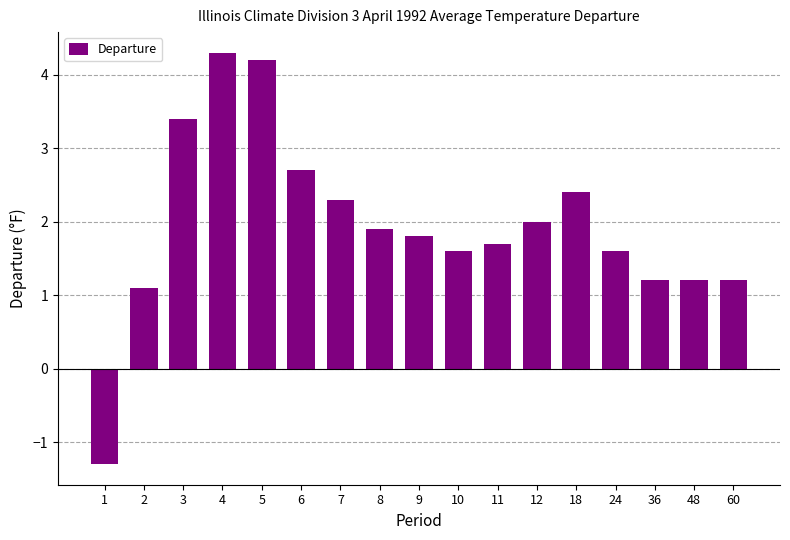

What is the difference between the maximum and minimum values?

5.6